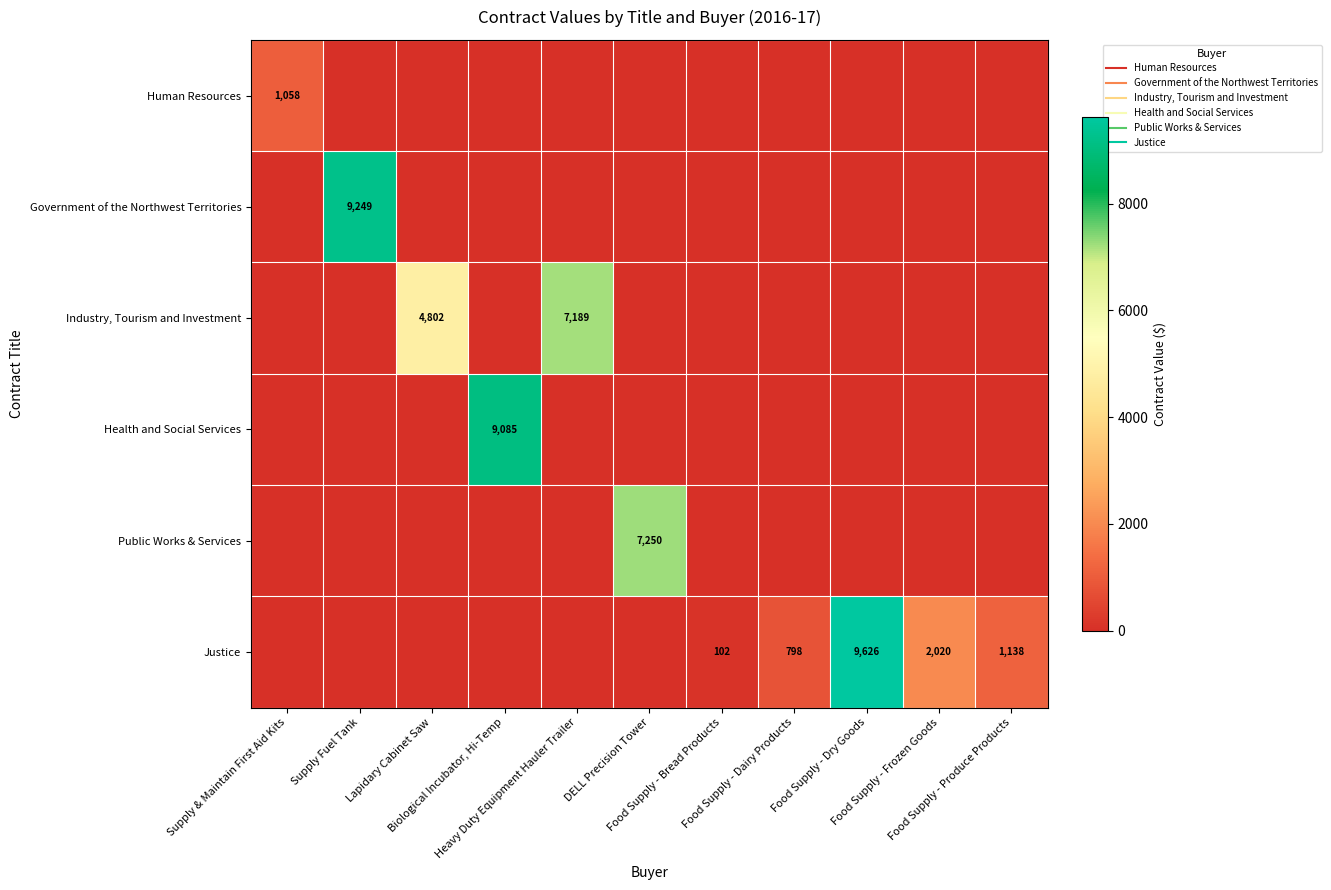

Which label corresponds to the smallest value in the chart?

Supply Fuel Tank